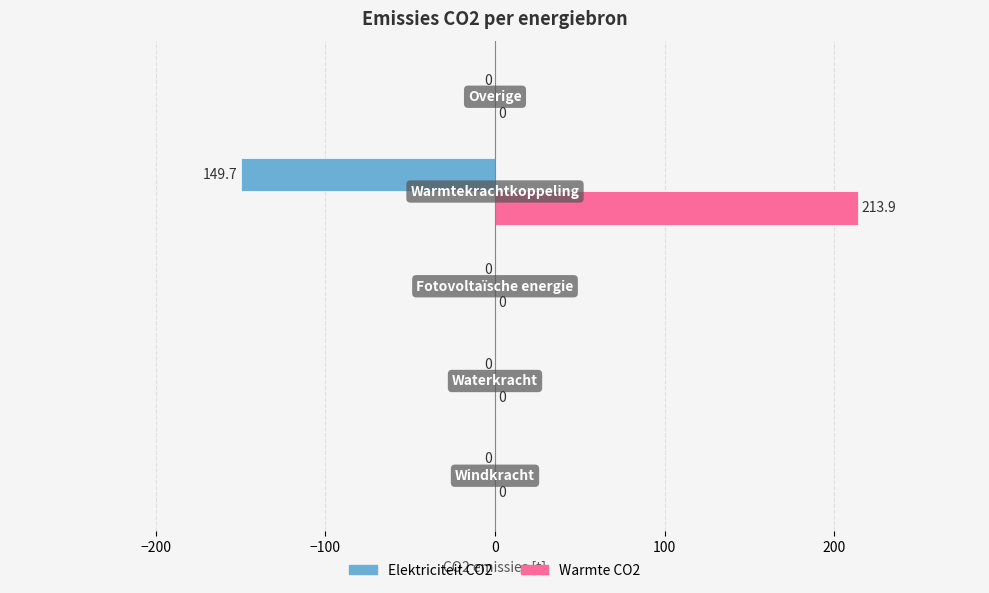

What is the maximum value shown in the chart?

213.9